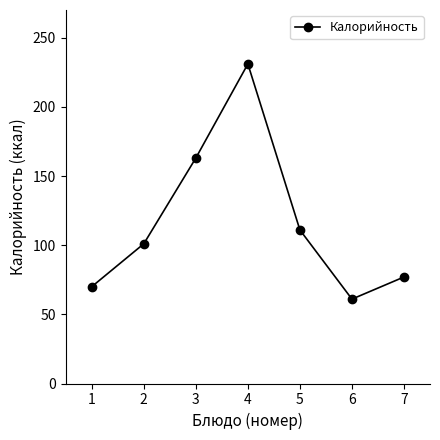

What is the change in value from 3 to 4?

+68